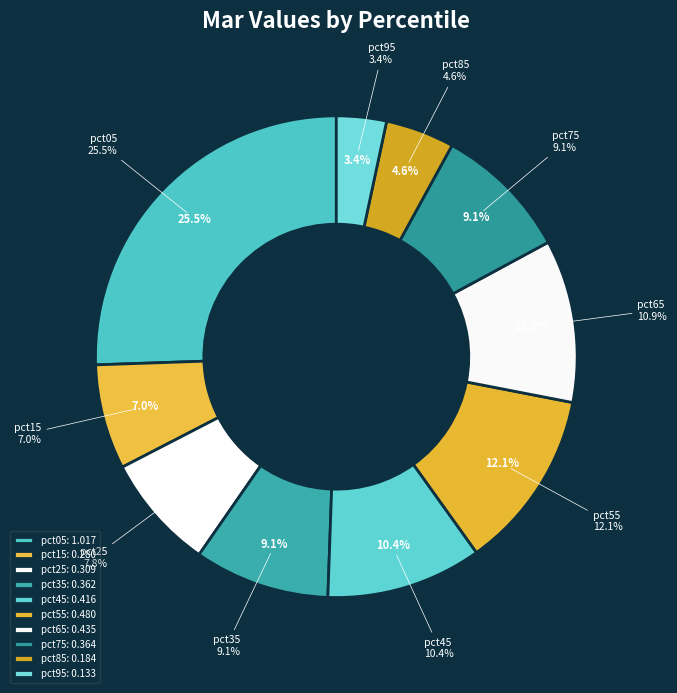

What percentage is the pct65 slice, to the nearest percent?

11%